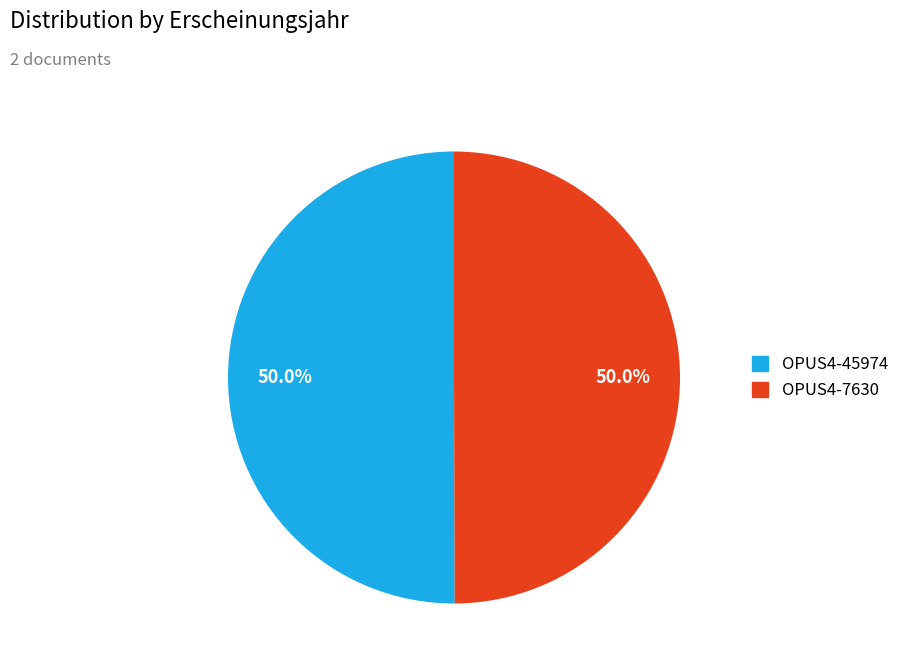

To the nearest percent, what is the combined percentage of OPUS4-45974 and OPUS4-7630?

100%